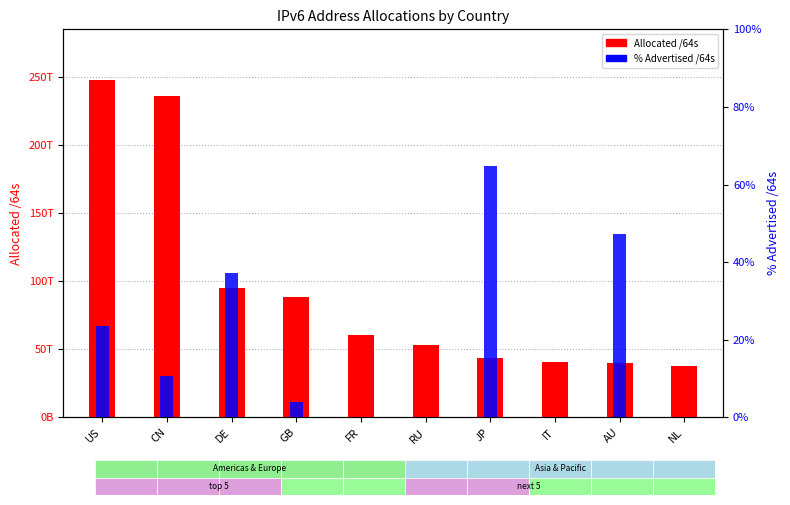

Reading left to right, transcribe all the data shown in this chart.

Allocated /64s: 247971177234432.0	235918264565760.0	94815739052032.0	88274477776896.0	60288464781312.0	53158830014464.0	43319589339137.0	40901243568128.0	40329821224960.0	38023365132288.0
% Advertised /64s: 23.6	10.6	37.3	4.0	0.0	0.0	64.7	0.1	47.3	0.1